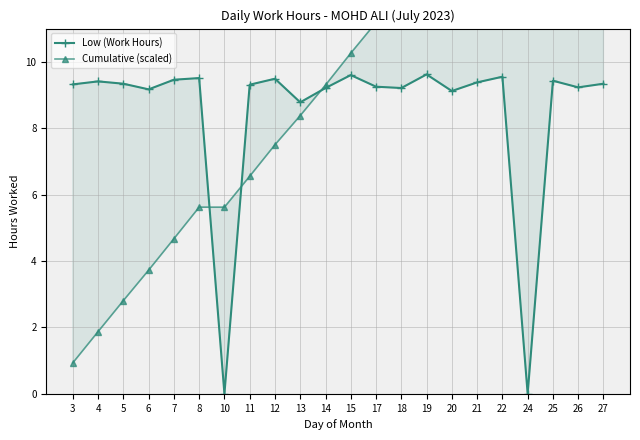

Reading left to right, list all the values displayed in this chart.

Low (Work Hours): 3=9.3	4=9.4	5=9.3	6=9.2	7=9.5	8=9.5	10=0.0	11=9.3	12=9.5	13=8.8	14=9.2	15=9.6	17=9.2	18=9.2	19=9.6	20=9.1	21=9.4	22=9.6	24=0.0	25=9.4	26=9.2	27=9.3
Cumulative (scaled): 3=0.9	4=1.9	5=2.8	6=3.7	7=4.7	8=5.6	10=5.6	11=6.6	12=7.5	13=8.4	14=9.3	15=10.3	17=11.2	18=12.1	19=13.1	20=14.0	21=14.9	22=15.9	24=15.9	25=16.8	26=17.7	27=18.7